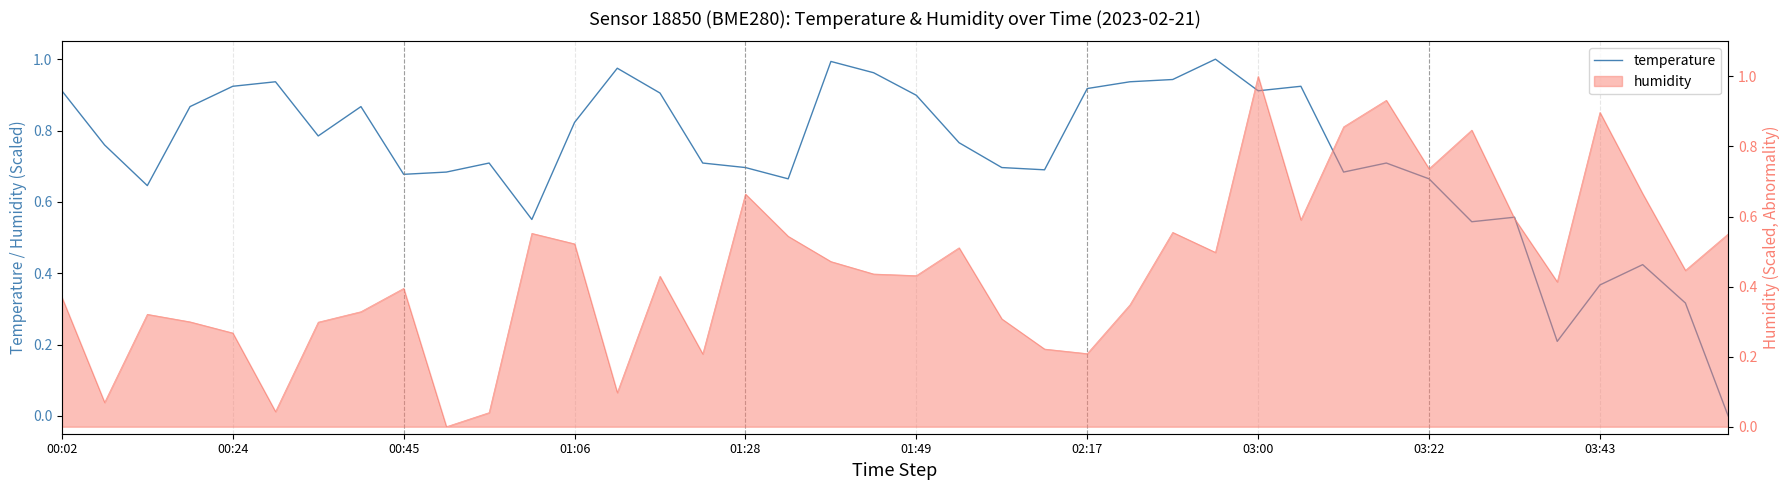

How many lines are shown in the chart?

1